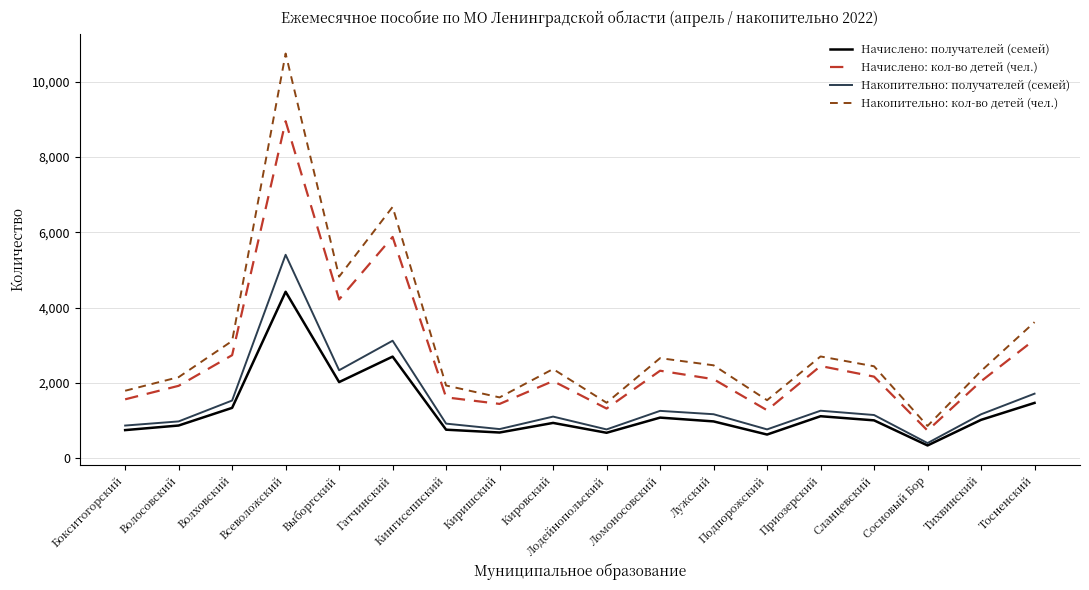

Rank the series by their maximum value, from highest to lowest.

Накопительно: кол-во детей (чел.), Начислено: кол-во детей (чел.), Накопительно: получателей (семей), Начислено: получателей (семей)